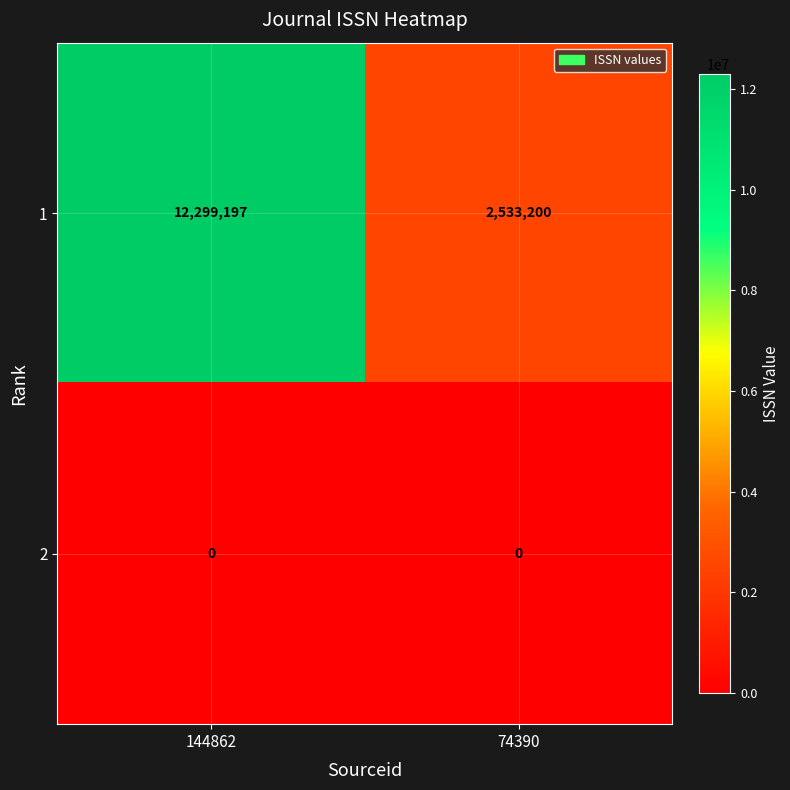

Which series has the largest range (max minus min)?

1